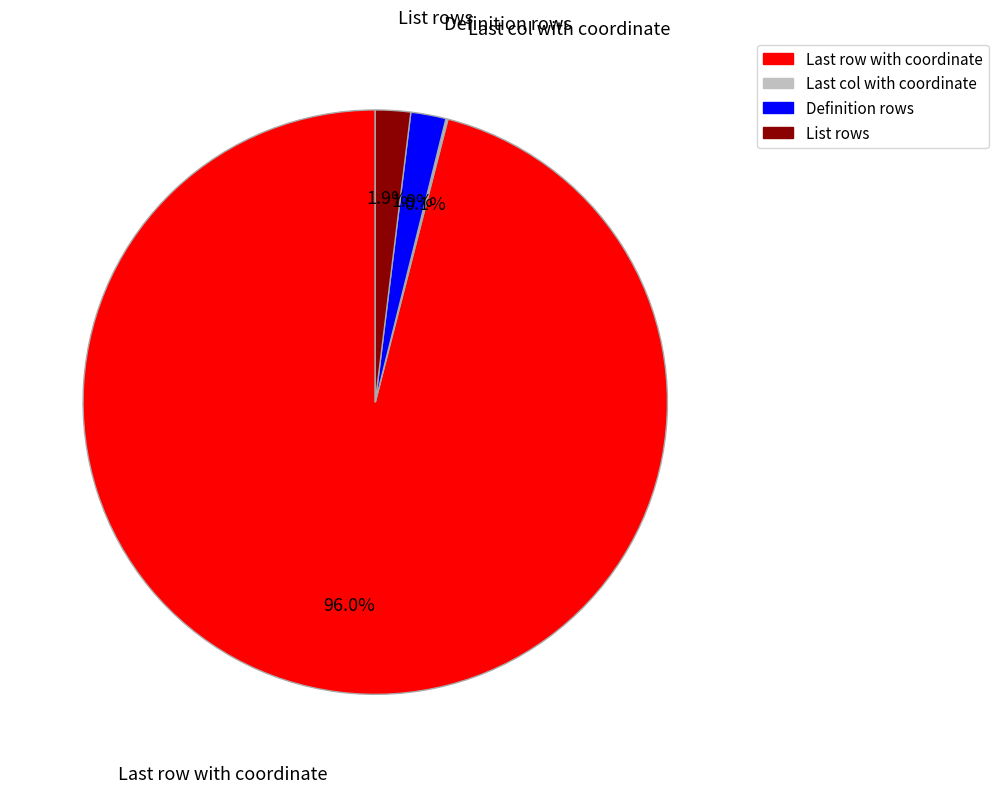

Is there any slice that represents more than half of the pie?

Yes